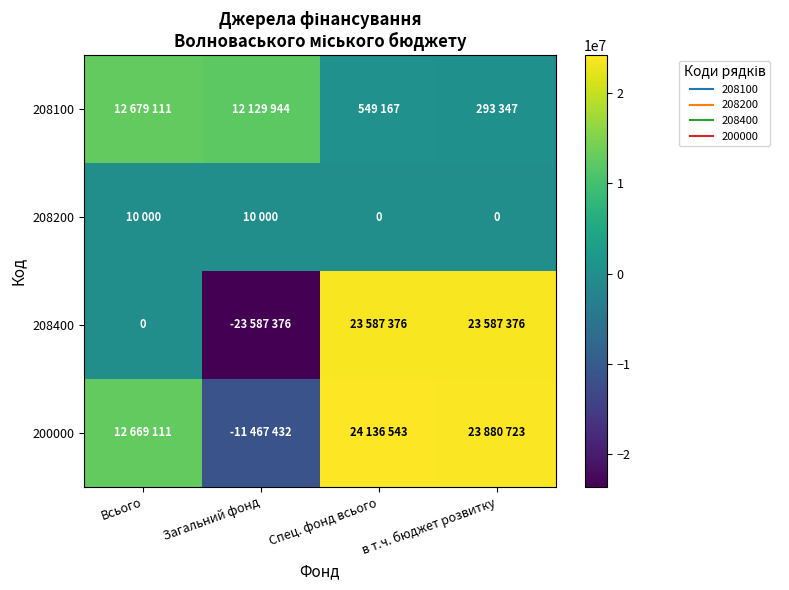

How many 208200 values are between 0 and 10000?

4